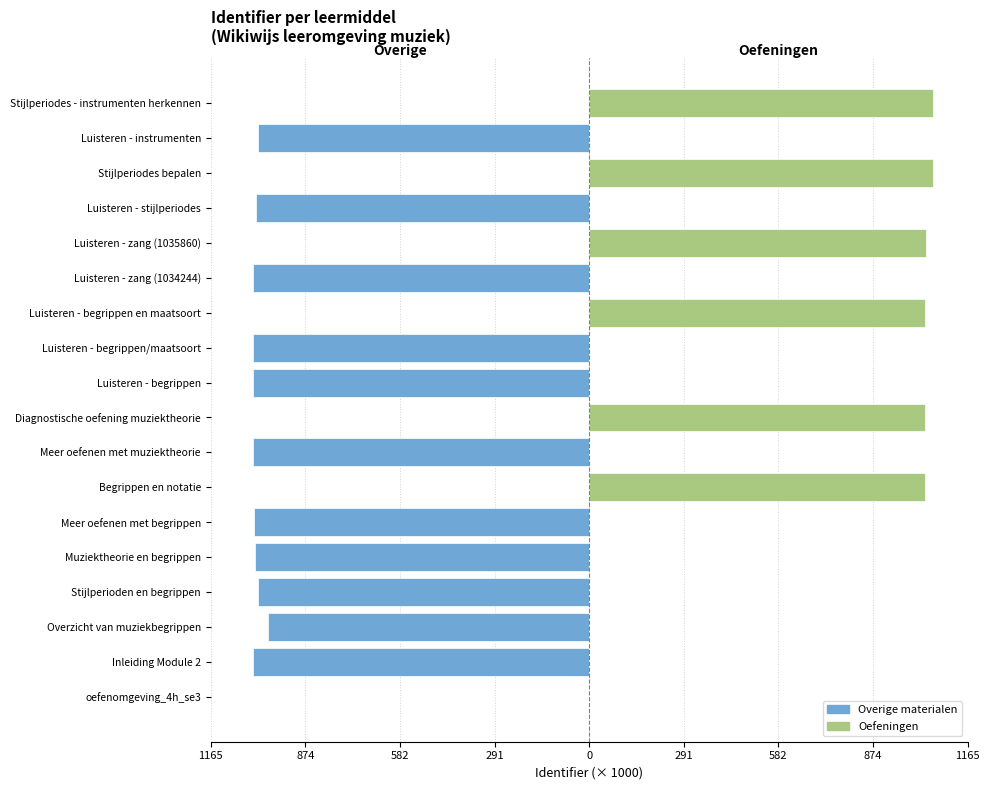

The value of Overige materialen at Stijlperioden en begrippen is -1730.6. True or false?

False